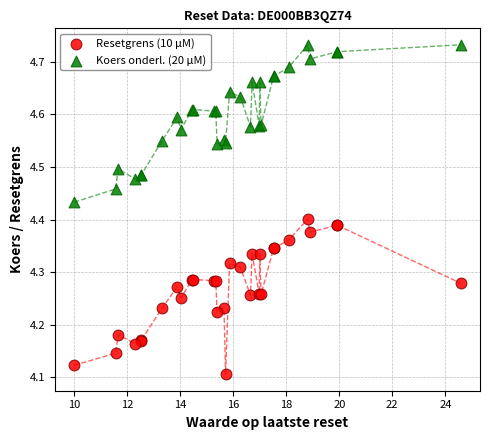

Which series reaches the maximum Y coordinate?

Koers onderl. (20 μM)